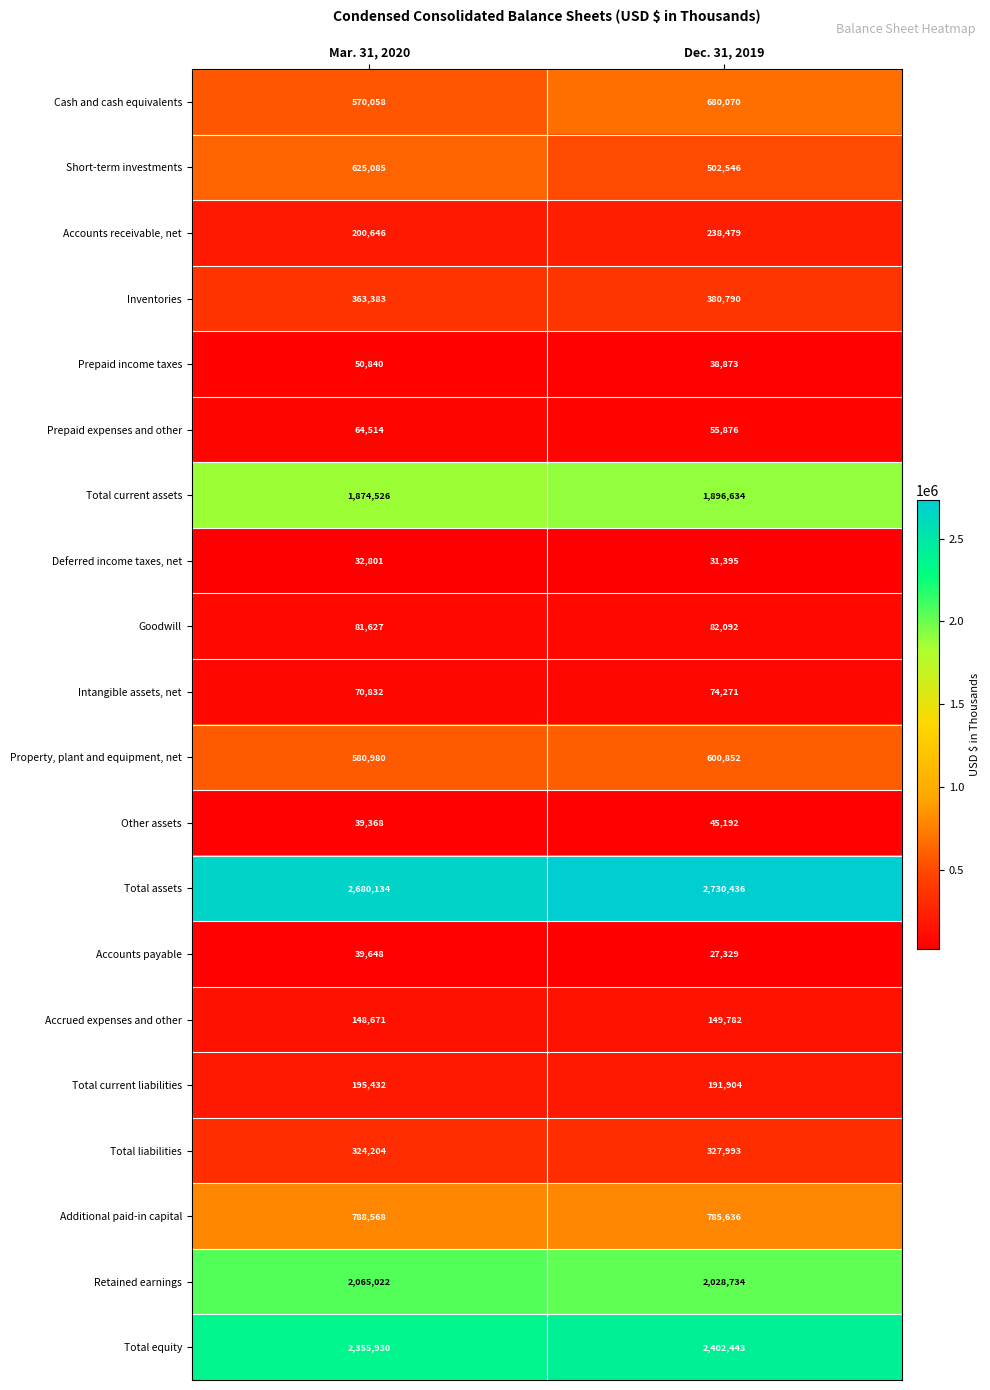

Which series changed the most between Mar. 31, 2020 and Dec. 31, 2019?

Short-term investments